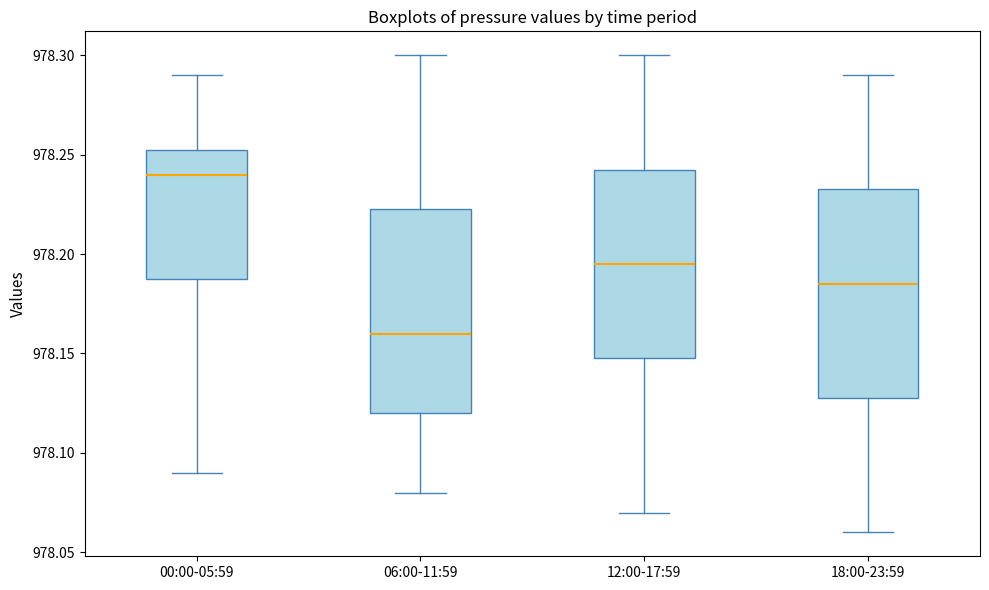

Which box's median line is the highest?

00:00-05:59